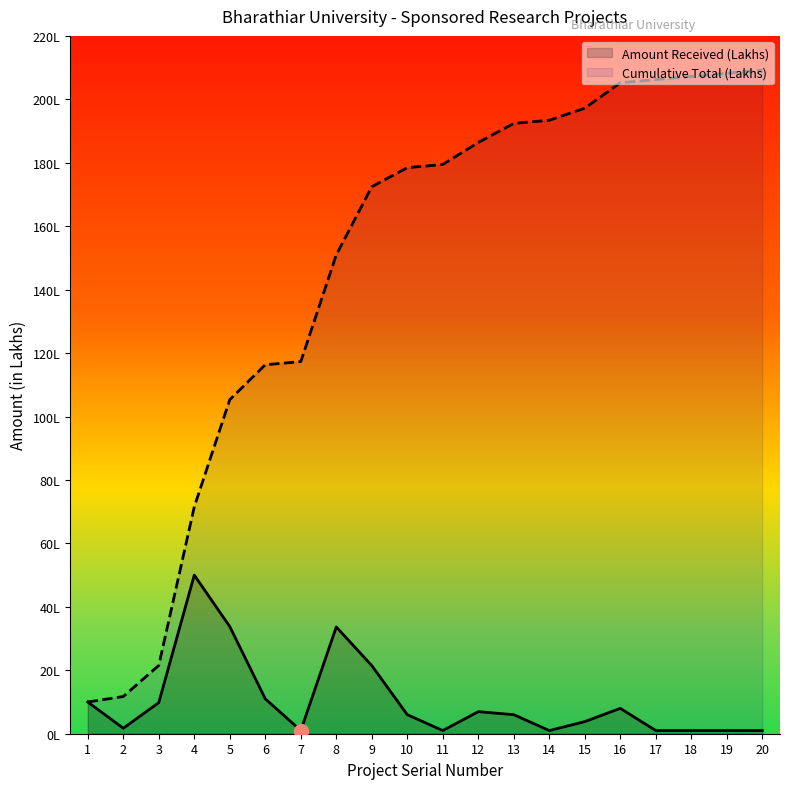

Which series has the widest spread of values?

Cumulative Total (Lakhs)